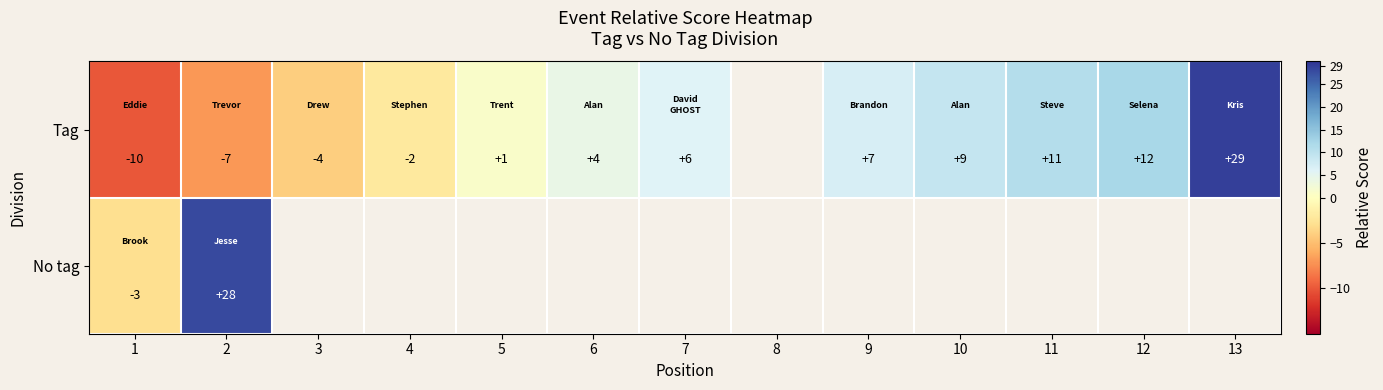

Which label corresponds to the smallest value in the chart?

1